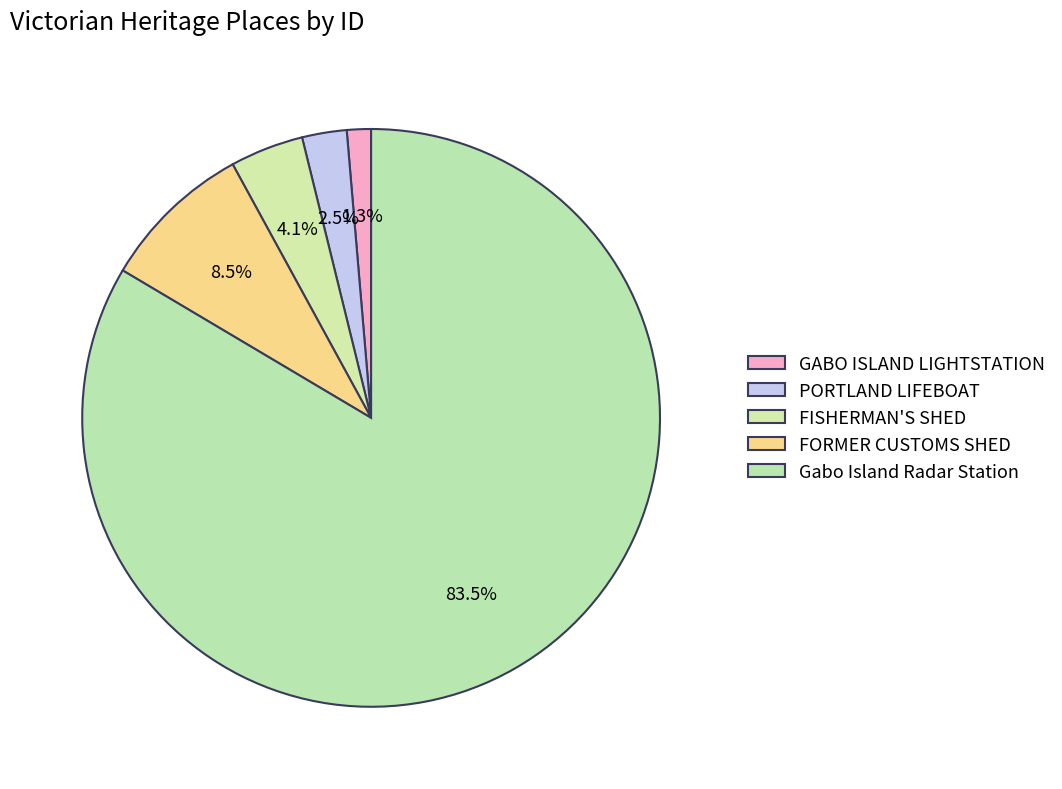

How many segments does this pie chart have?

5